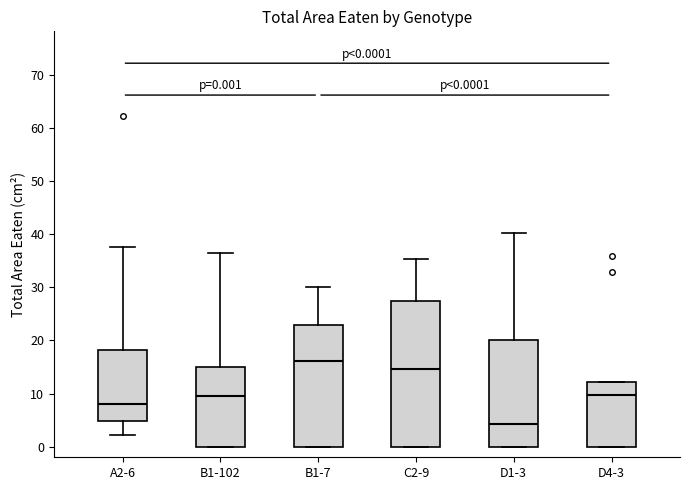

Which box is the tallest, from its lower edge to its upper edge?

C2-9